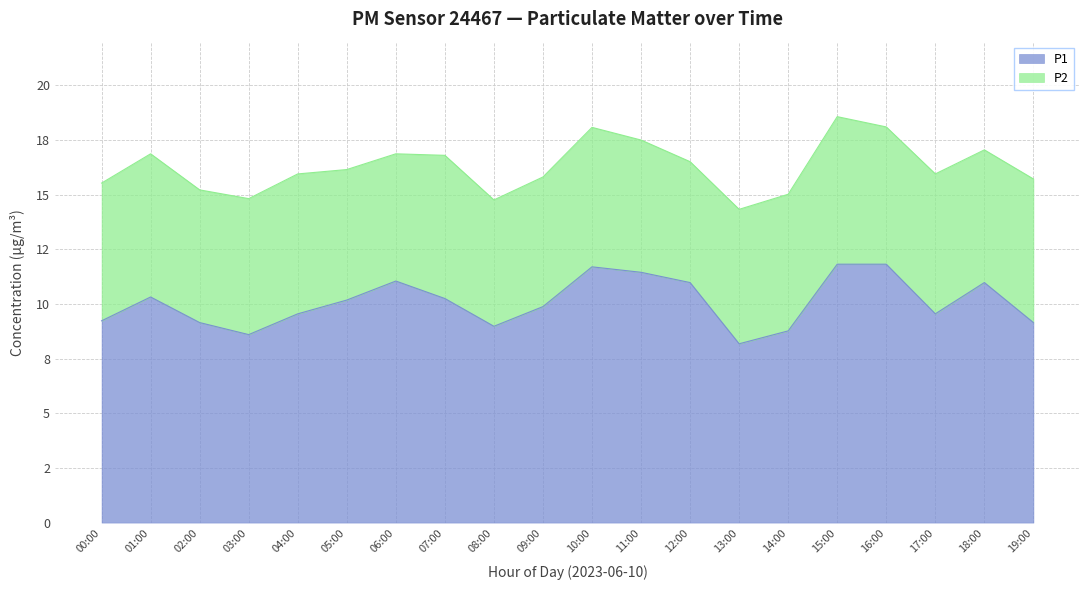

Read the value at 10:00.

11.7